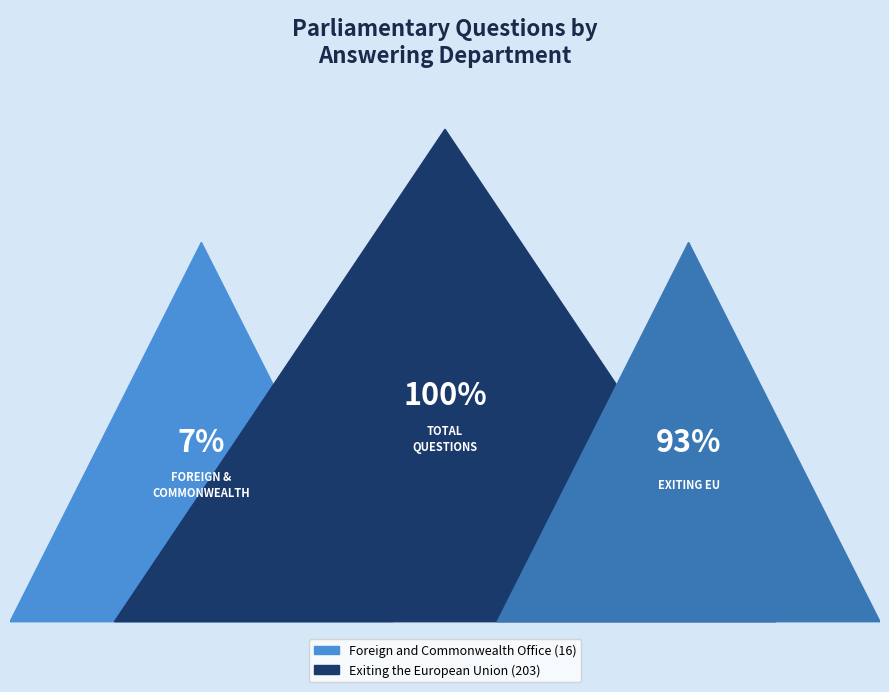

What percentage is NOT represented by Exiting the European Union?

7.3%